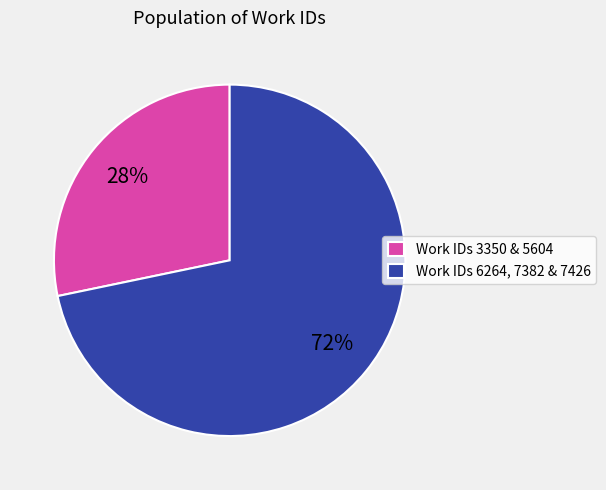

Which category has the smallest portion of the pie?

Work IDs 3350 & 5604